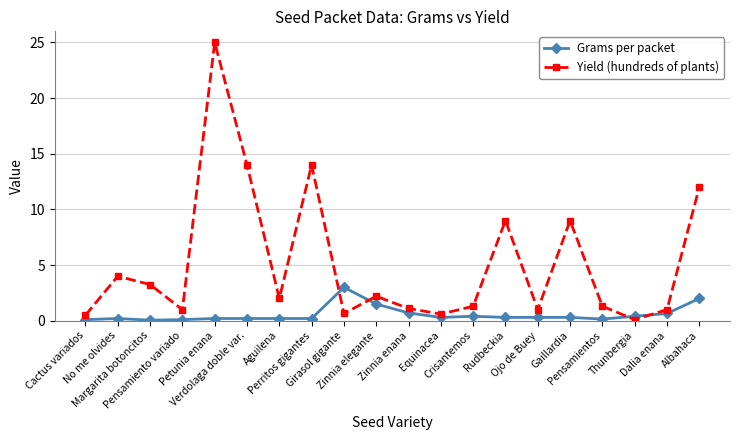

Which series has the largest total across all categories?

Yield (hundreds of plants)